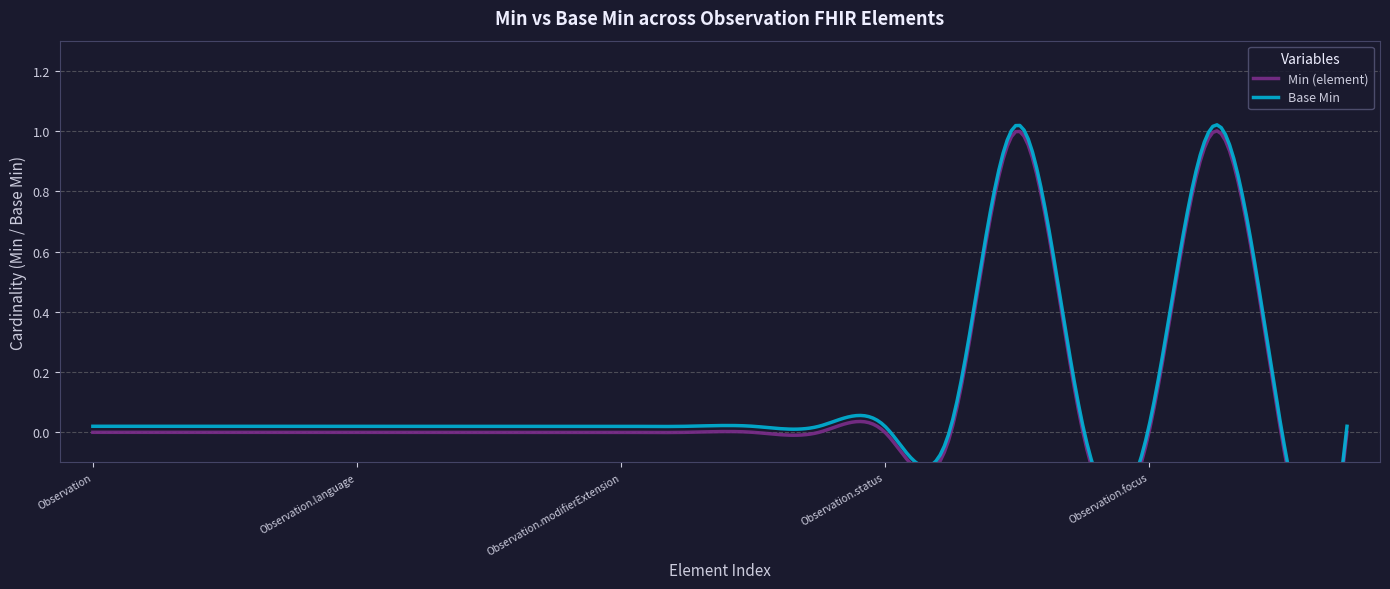

Reading right to left, extract all data points from this chart.

Min (element): 0	0	1	0	0	1	0	0	0	0	0	0	0	0	0	0	0	0	0	0
Base Min: 0	0	1	0	0	1	0	0	0	0	0	0	0	0	0	0	0	0	0	0